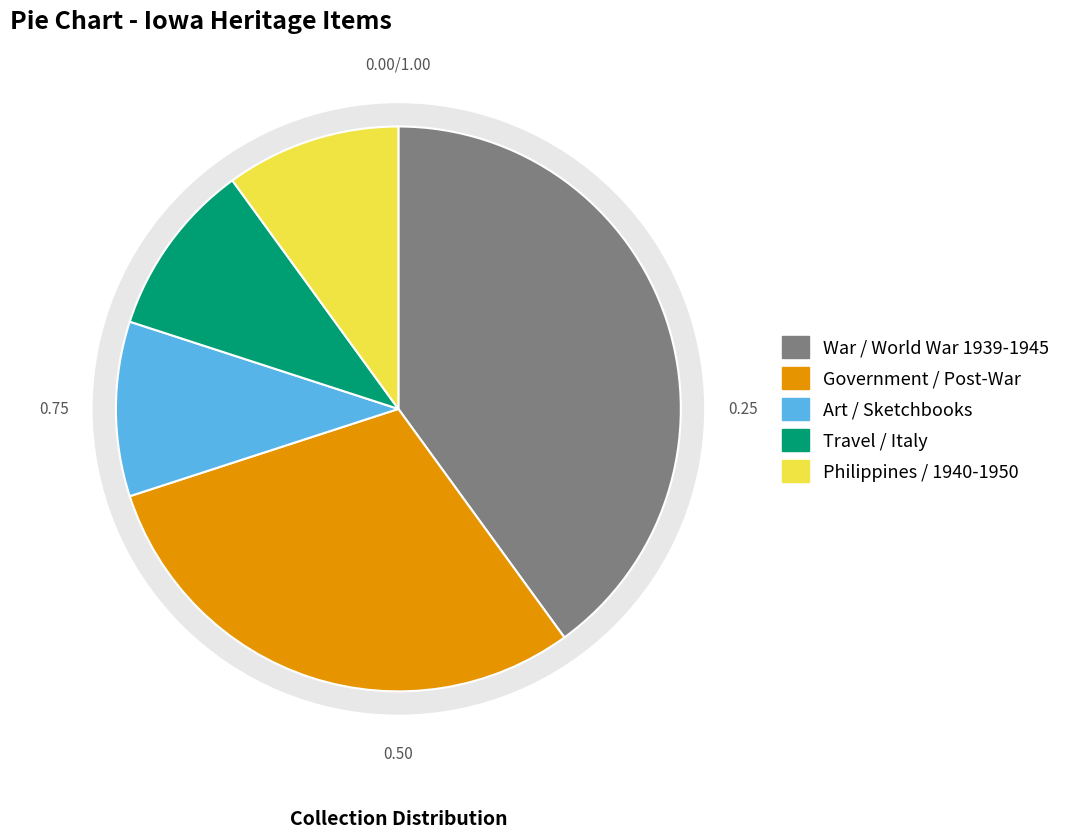

How many slices are in this pie chart?

5